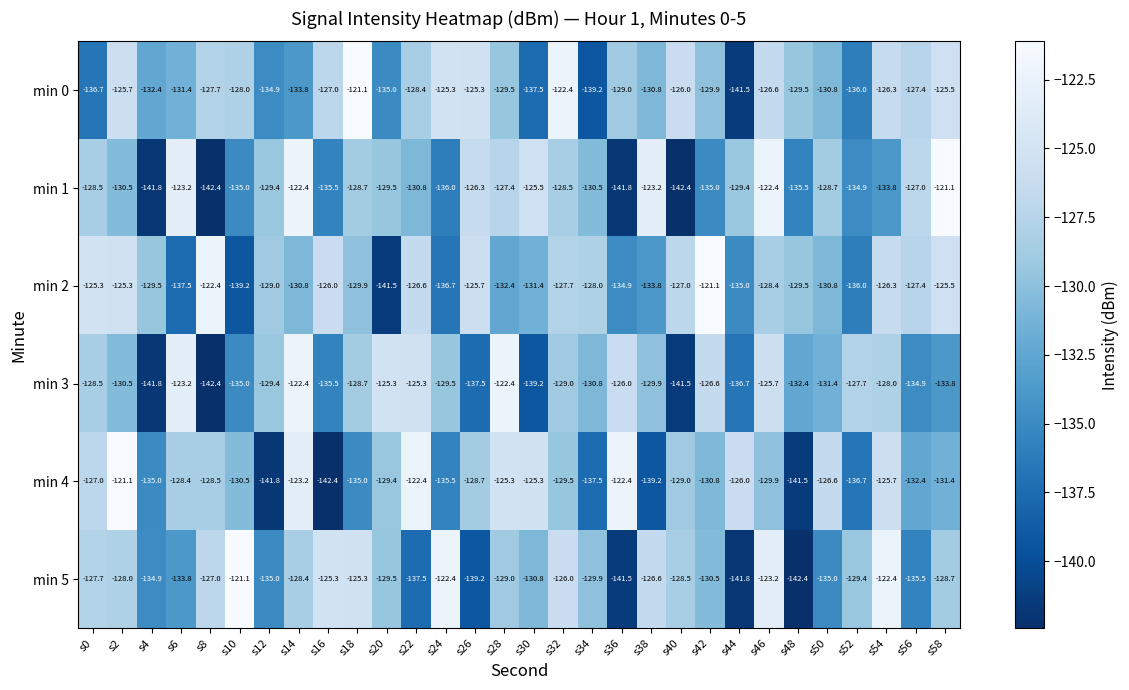

What is the total value across all series at s42?

-773.9